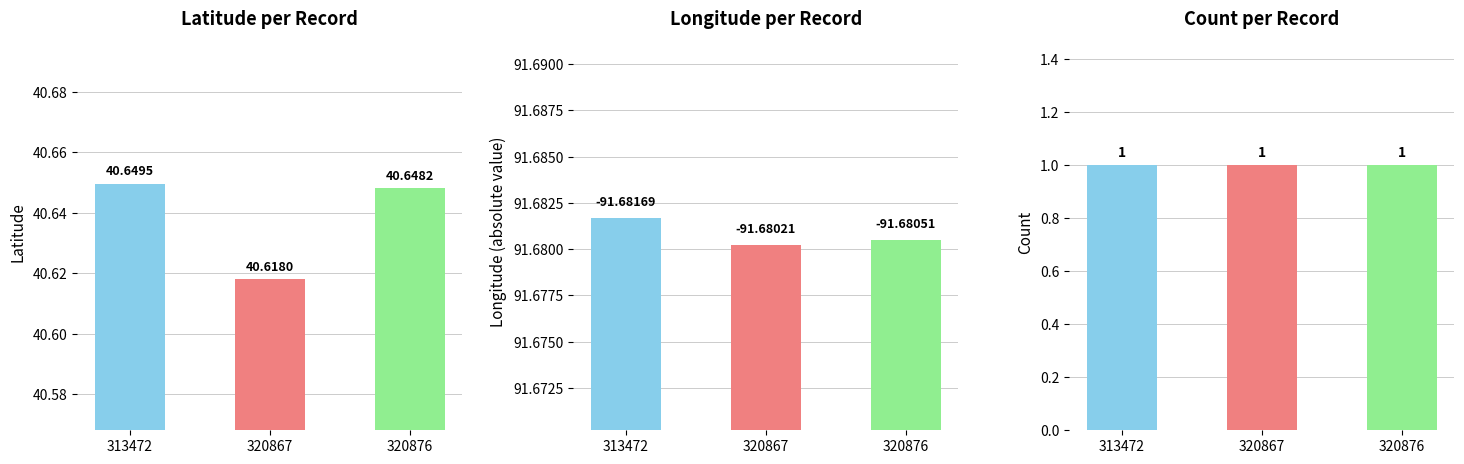

What are all the series names shown in the legend?

Latitude, Longitude (abs), Count